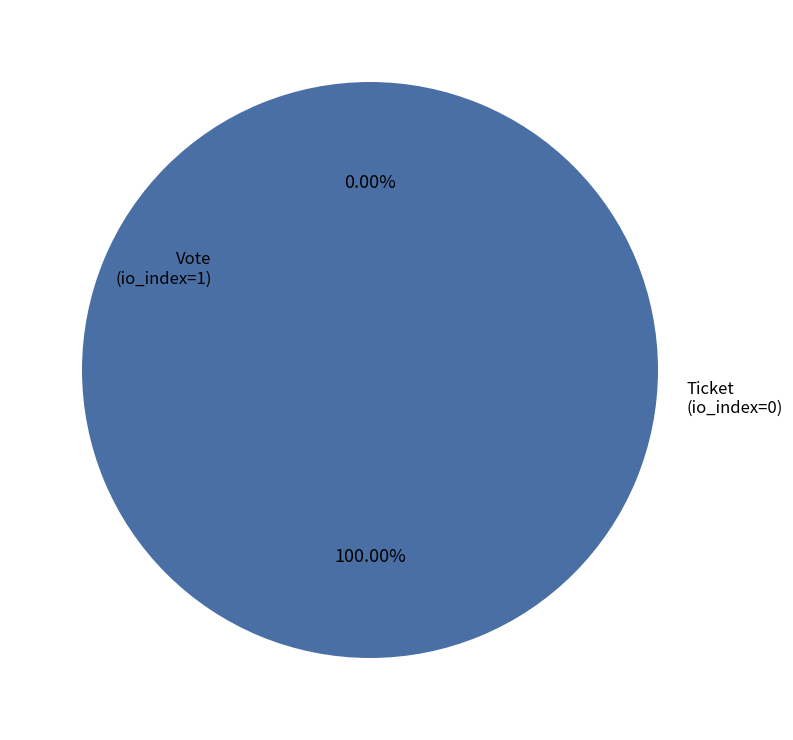

To the nearest percent, what is the combined percentage of Ticket
(io_index=0) and Vote
(io_index=1)?

100%